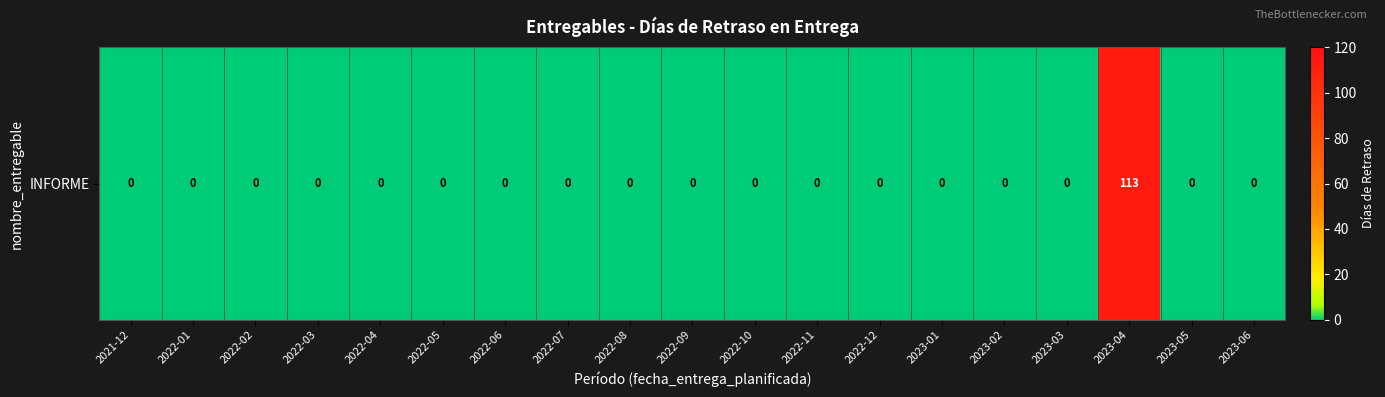

Reading left to right, what are all the values shown in this chart?

0	0	0	0	0	0	0	0	0	0	0	0	0	0	0	0	113	0	0